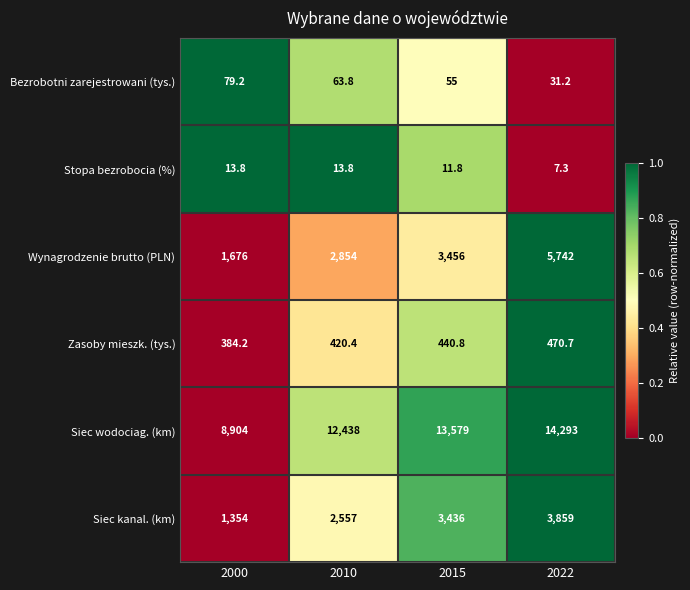

Between 2015 and 2022, which series saw the biggest shift?

Wynagrodzenie brutto (PLN)